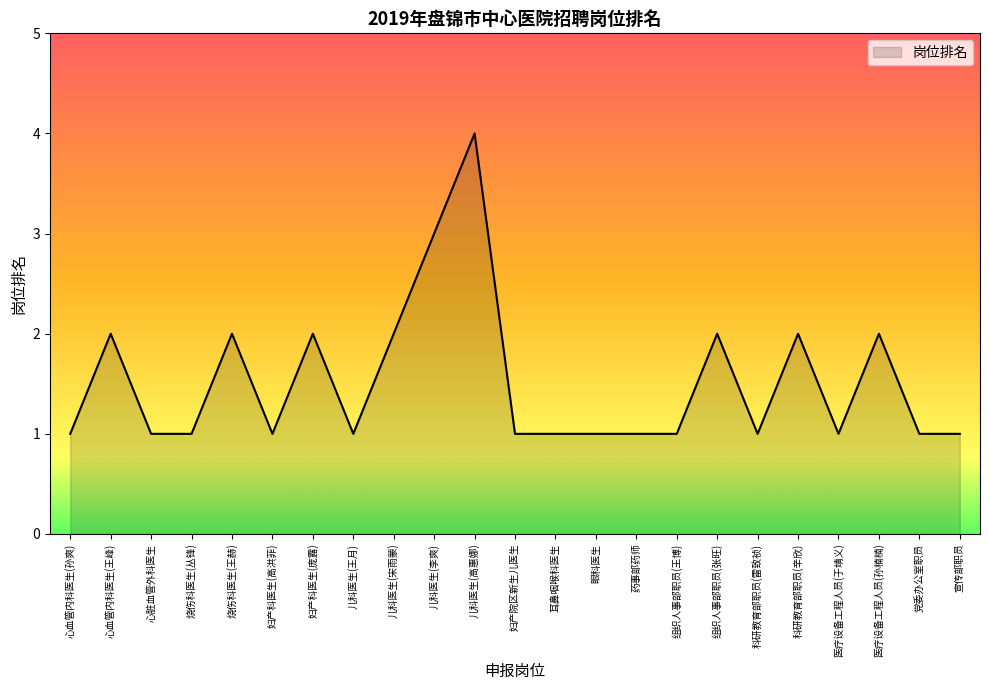

The chart shows a value of 1 at 党委办公室职员. True or false?

True